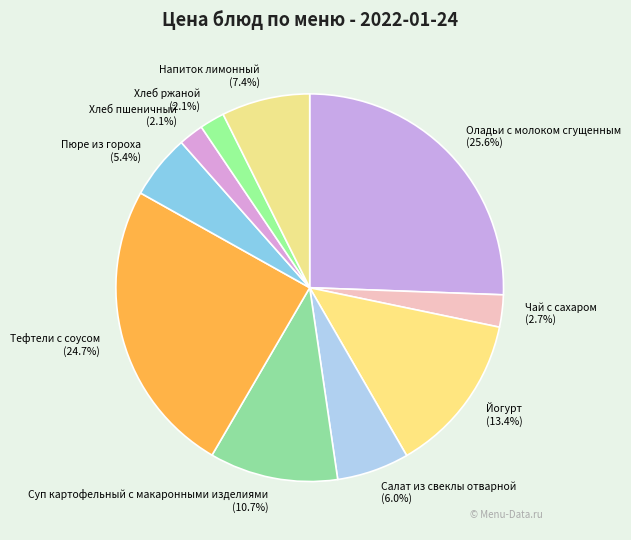

True or false: Салат из свеклы отварной accounts for 6% of the total.

True